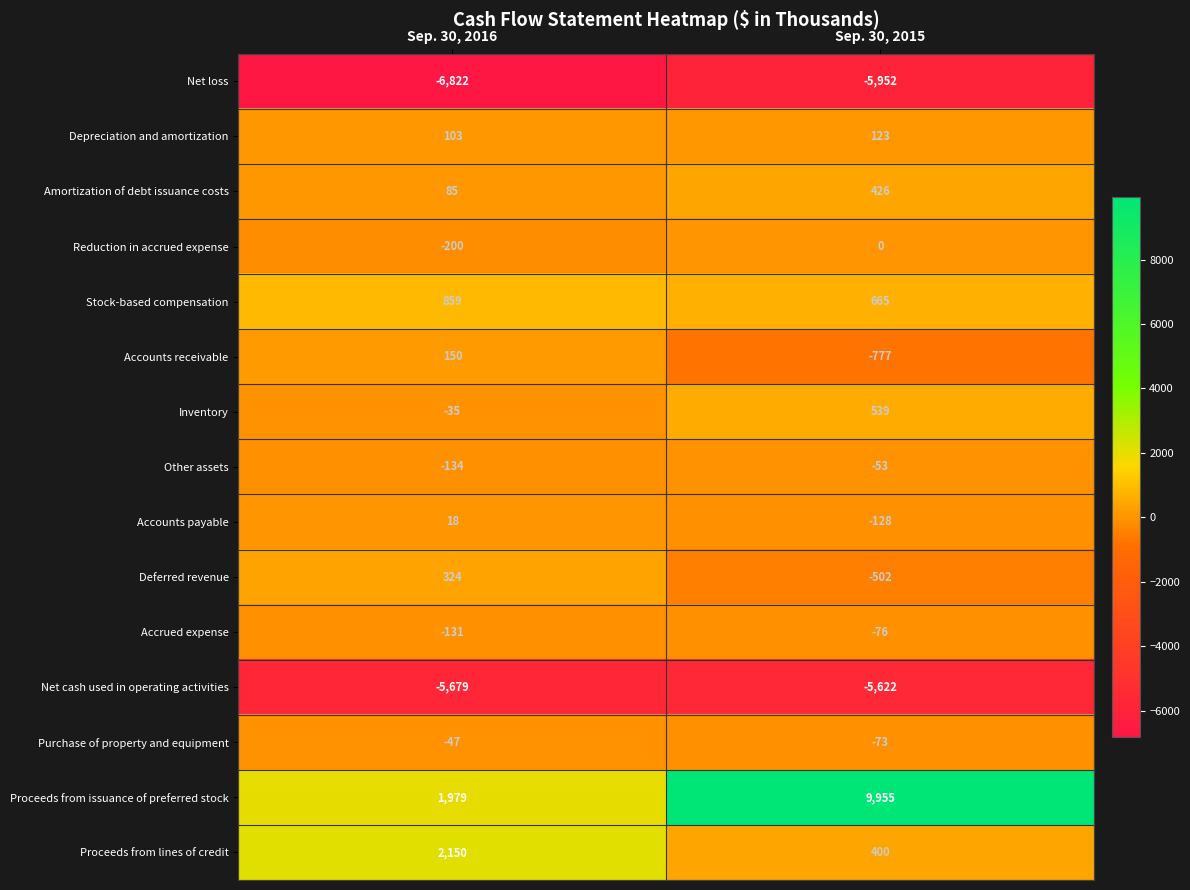

Which series has the largest total across all categories?

Proceeds from issuance of preferred stock